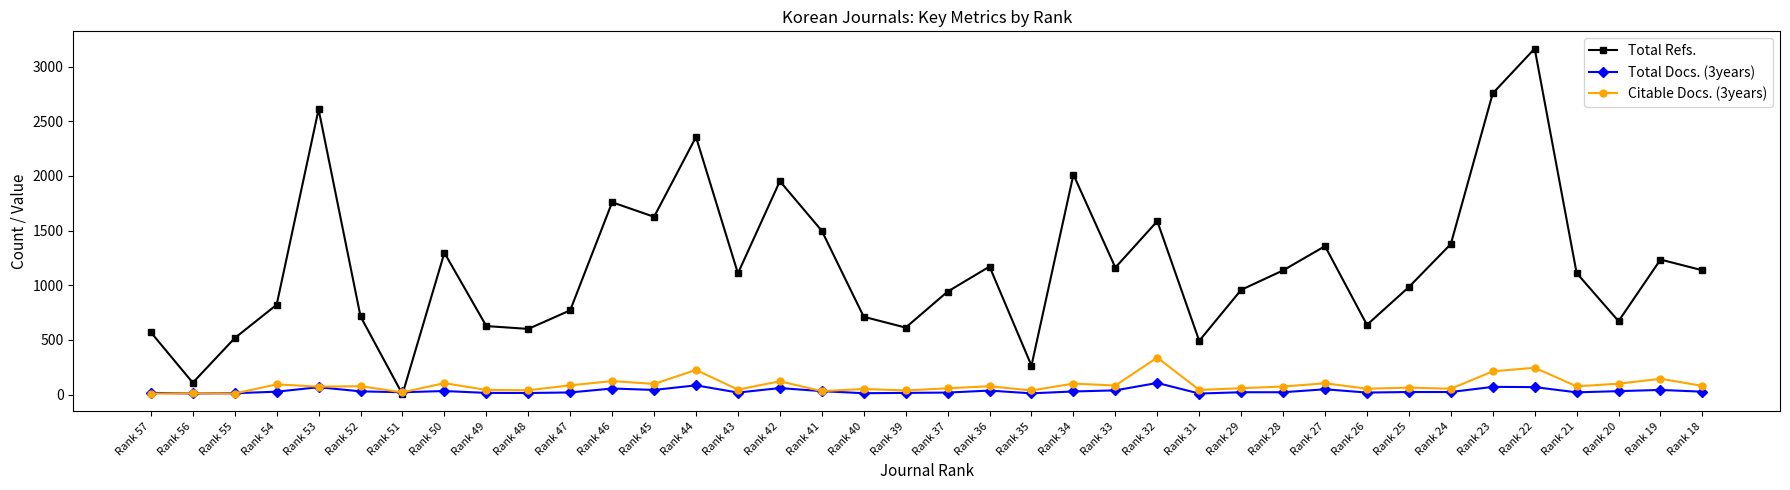

After their last crossing, which series has the higher values: Total Docs. (3years) or Citable Docs. (3years)?

Citable Docs. (3years)